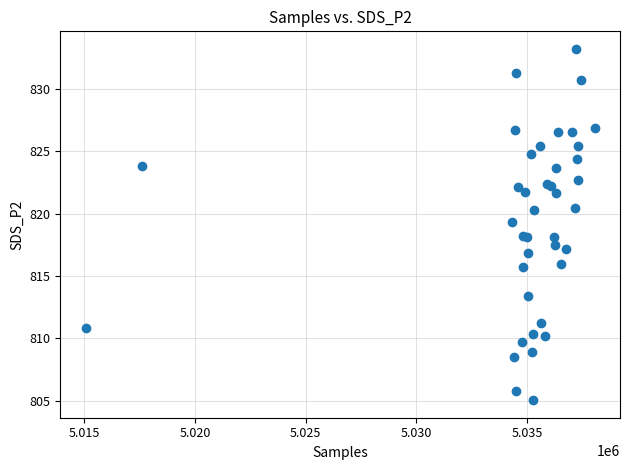

What Y value in the scatter plot is closest to 819?

819.3